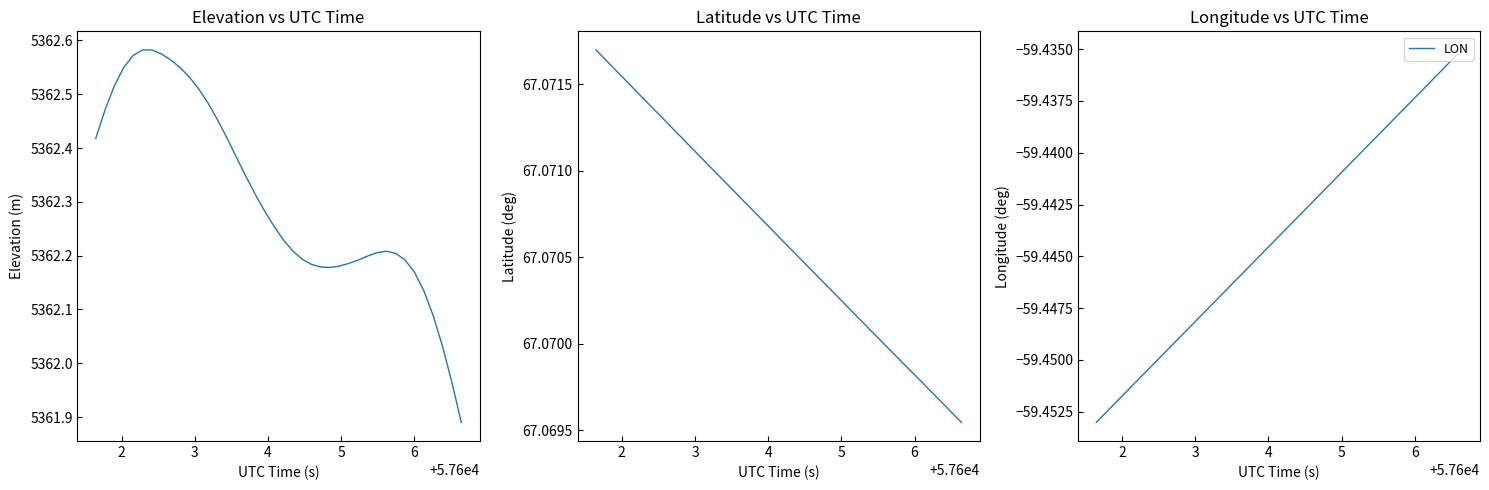

True or false: LAT and ELEVATION cross at least once.

False